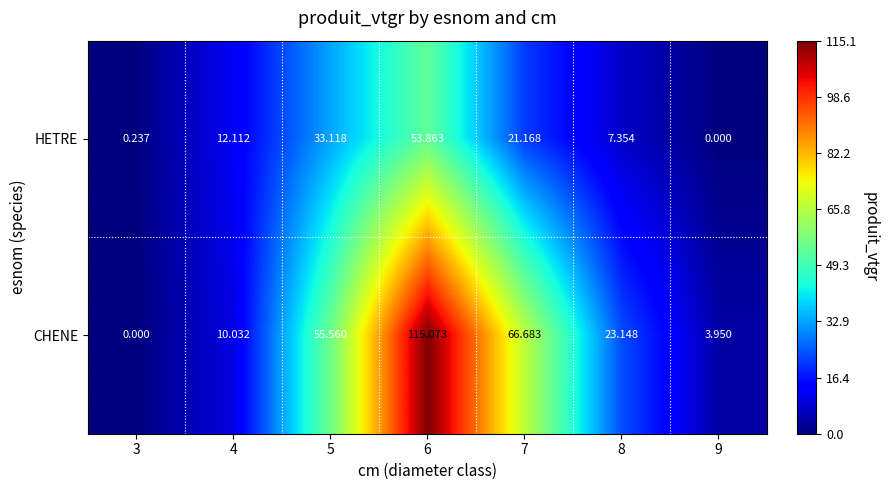

Which series changed the most between 6 and 8?

CHENE